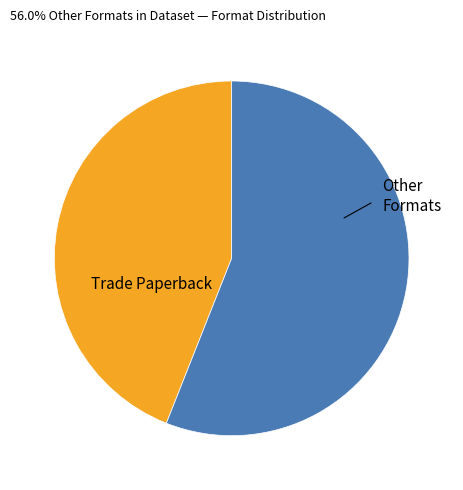

Is there a majority slice in this chart?

Yes